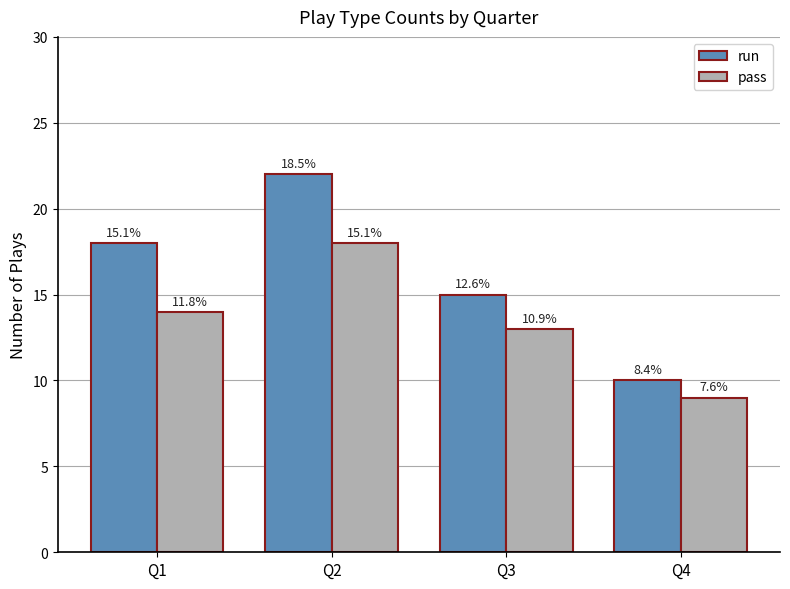

What is the difference between the second highest and second lowest values in the run series?

3